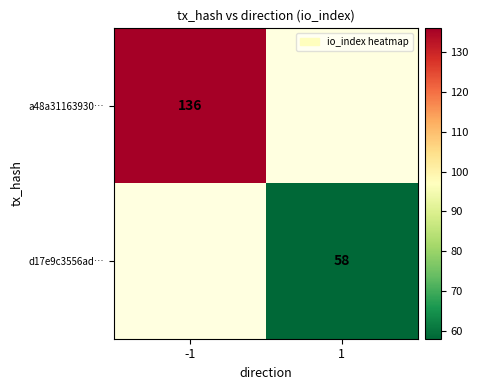

True or false: a48a31163930… has a value of 43 at -1.

False